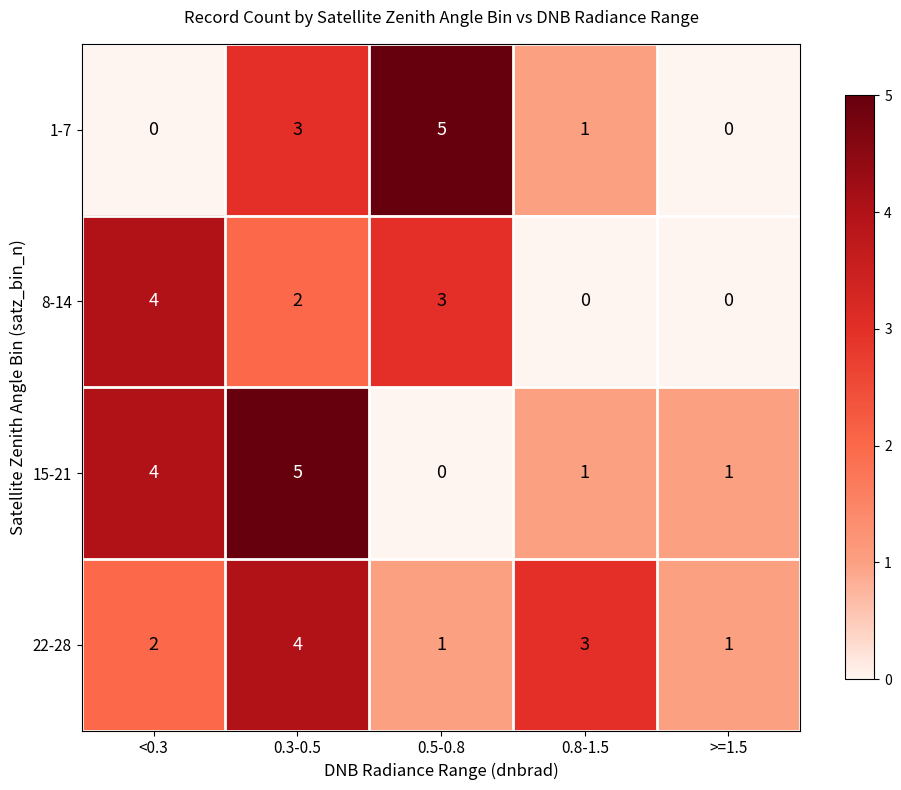

What is the difference between the highest and lowest values at 0.5-0.8?

5